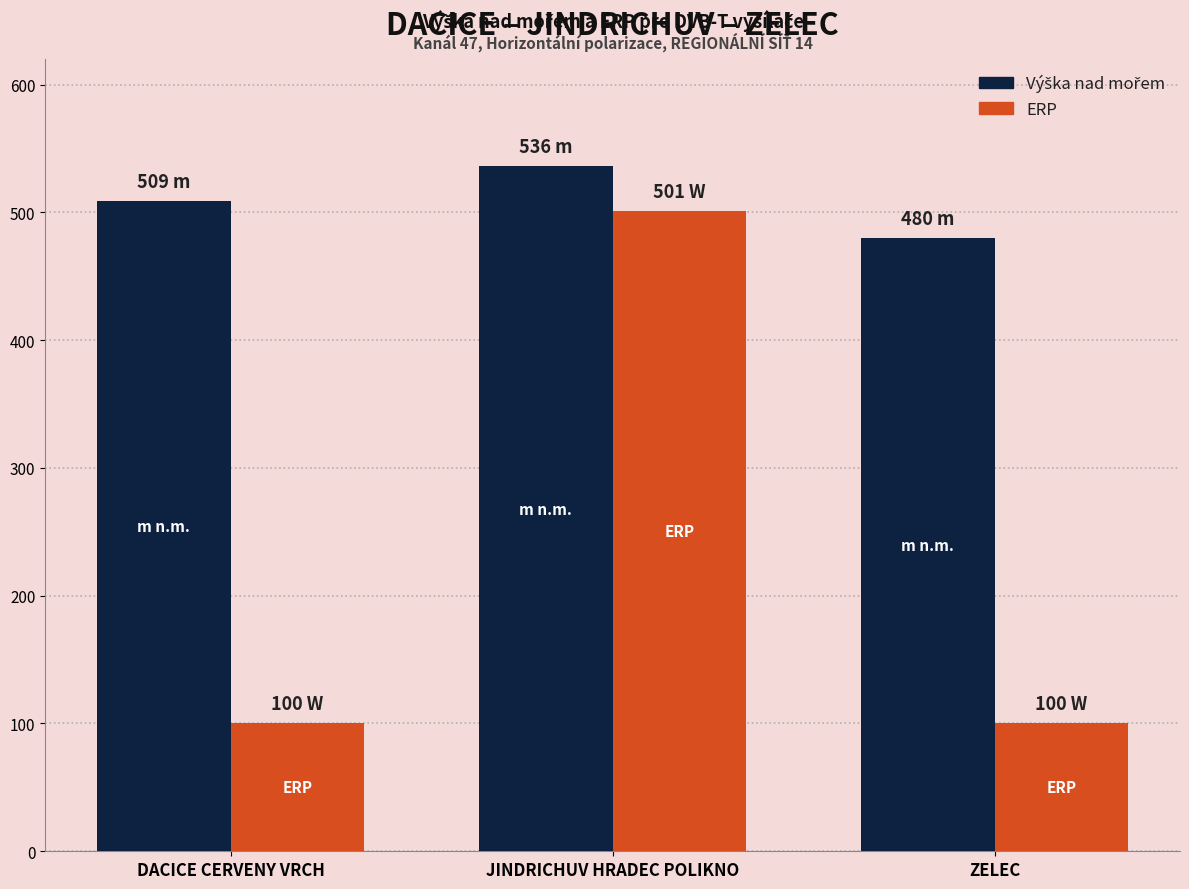

What is the maximum value shown in the chart?

536